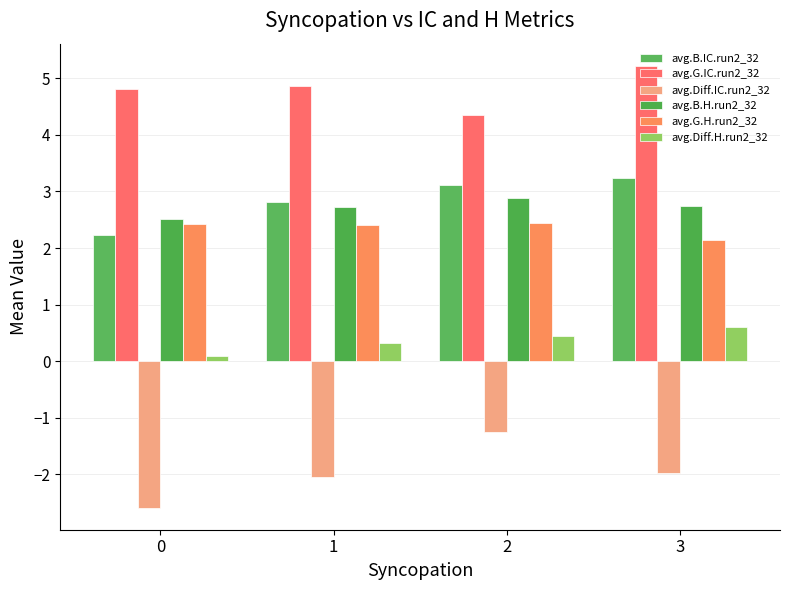

Is it true that avg.B.H.run2_32 equals 2.5 at 0?

True